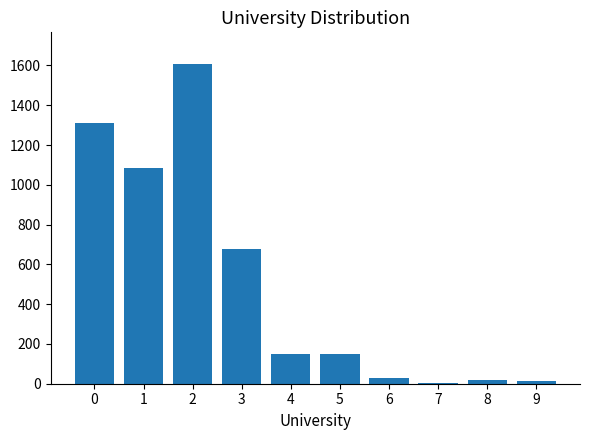

Is it true that the value at 4 is 151?

True